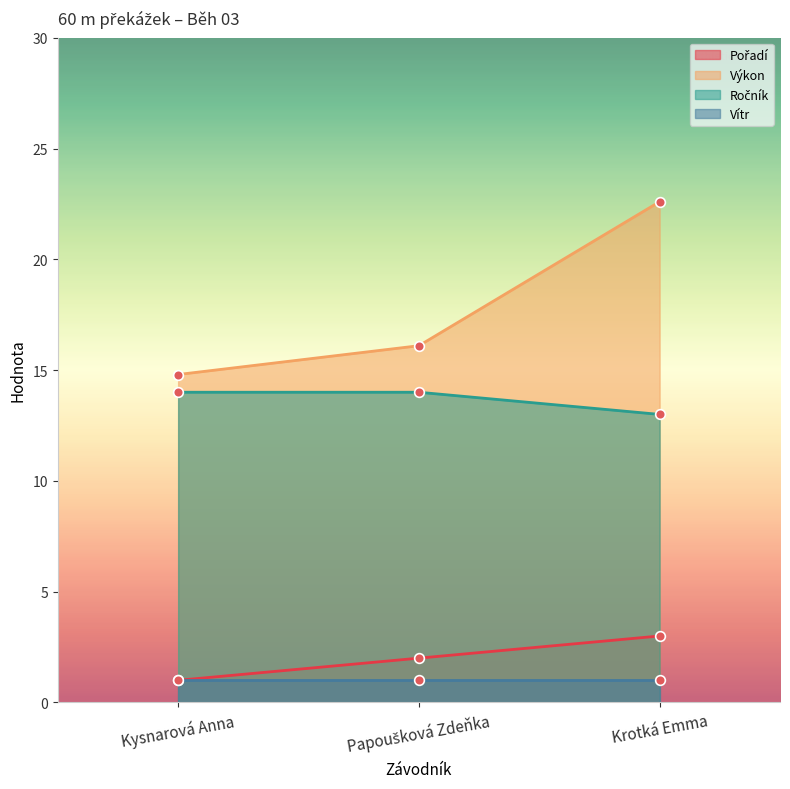

At which label does Výkon reach its minimum?

Kysnarová Anna